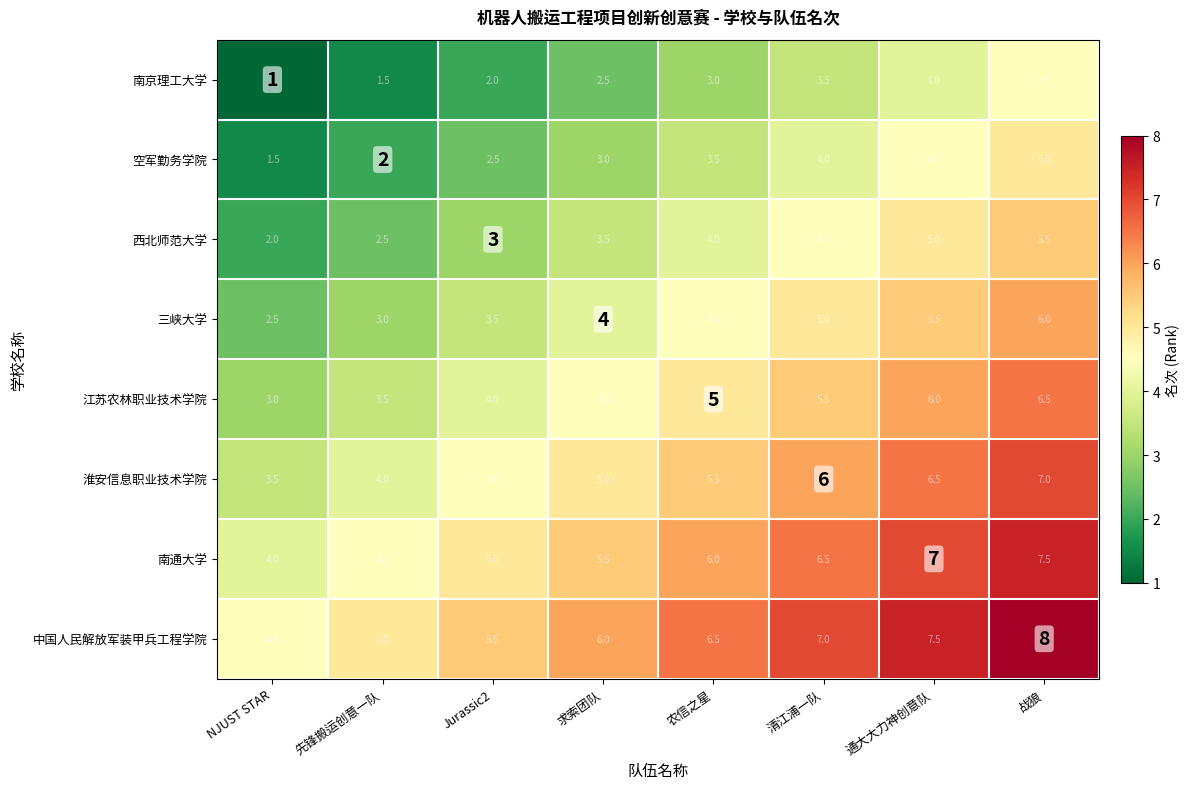

What is the smallest value displayed?

1.0